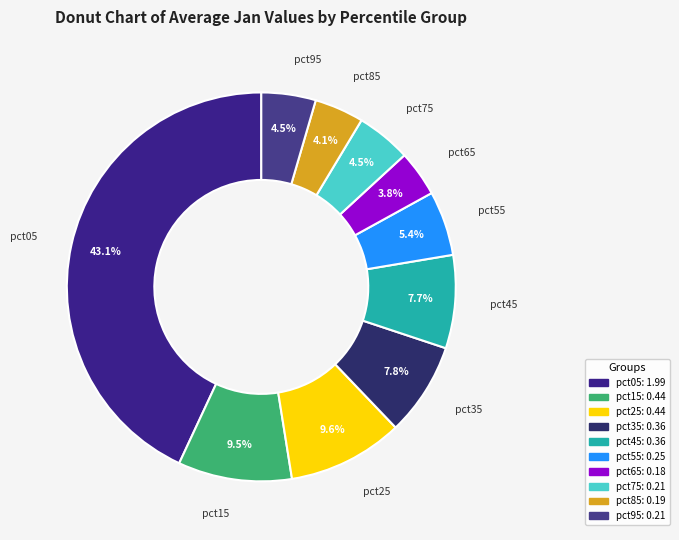

How much of the chart is everything except pct35?

92.2%